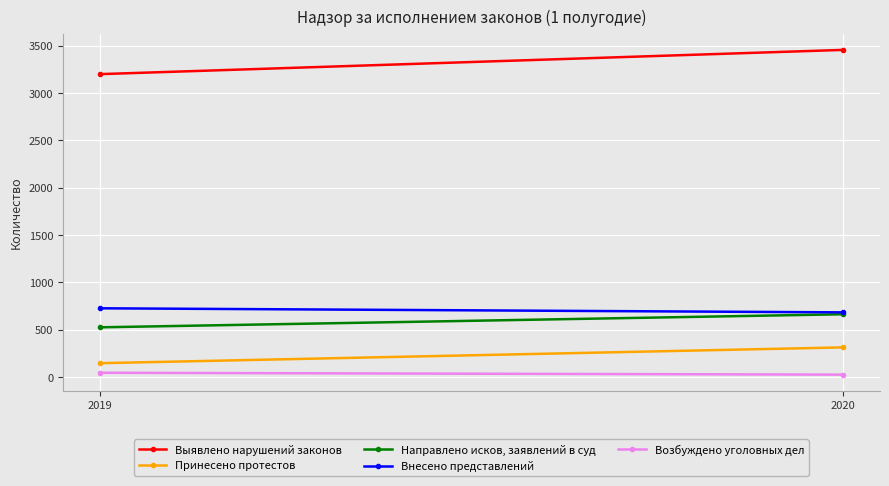

What is the difference between the Выявлено нарушений законов values at 2019 and 2020?

256